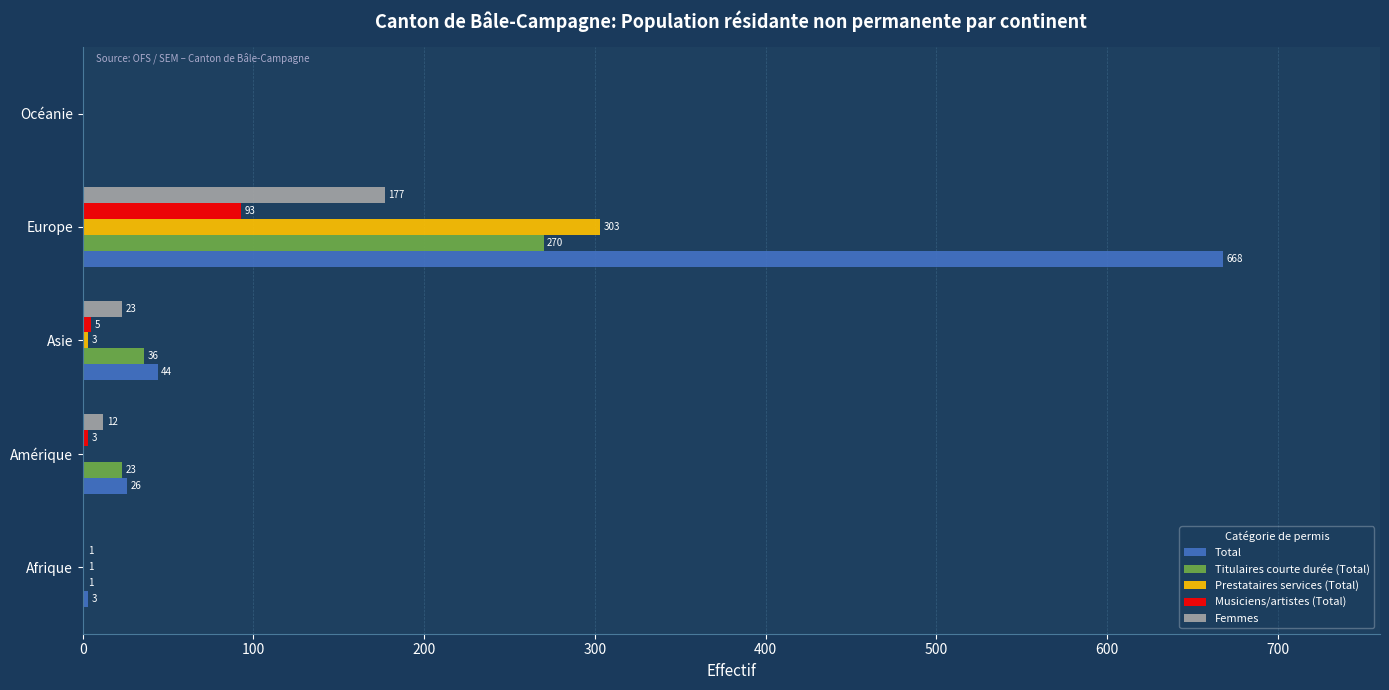

The value of Femmes at Afrique is 79. True or false?

False